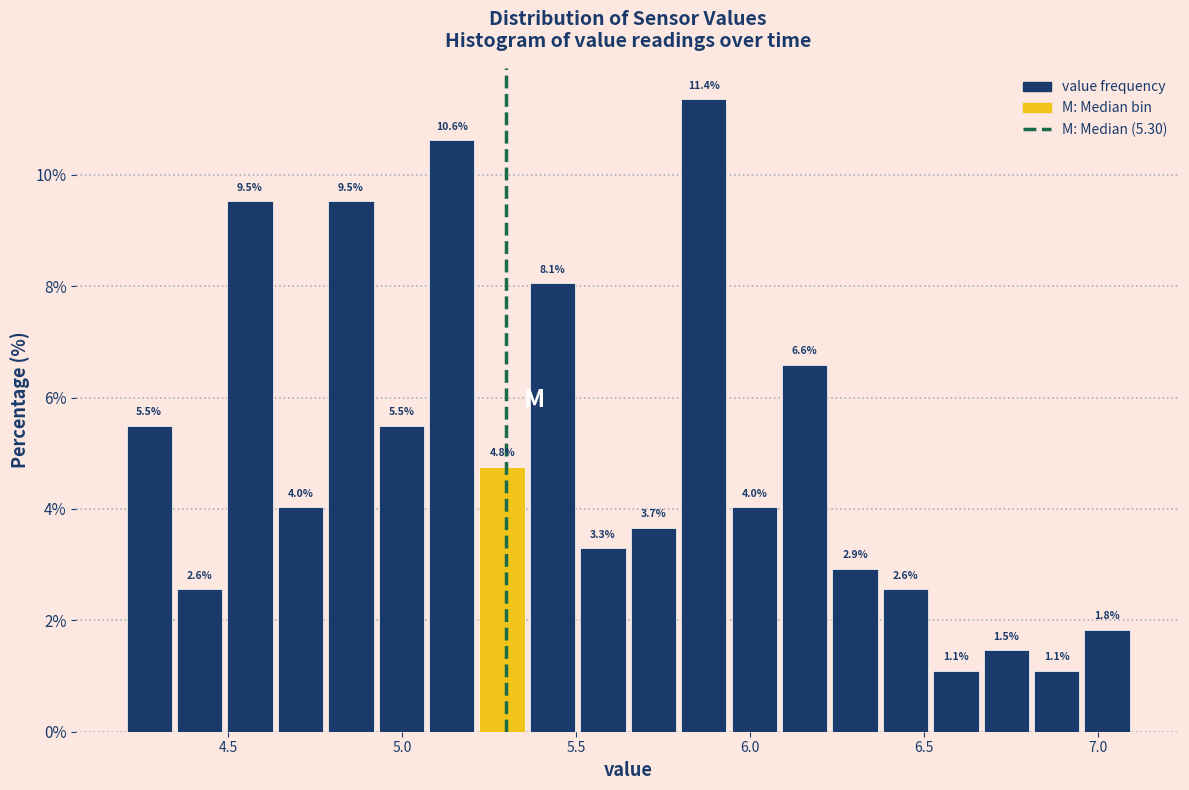

Read against the x-axis, roughly where is the centre of the tallest bar?

5.85